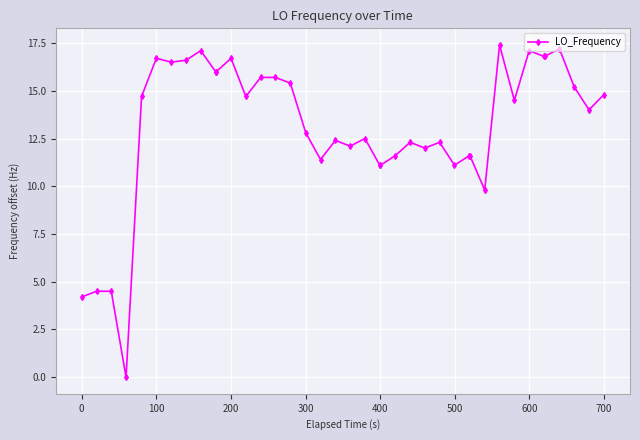

True or false: there are more than 2 points higher than both neighbors.

True